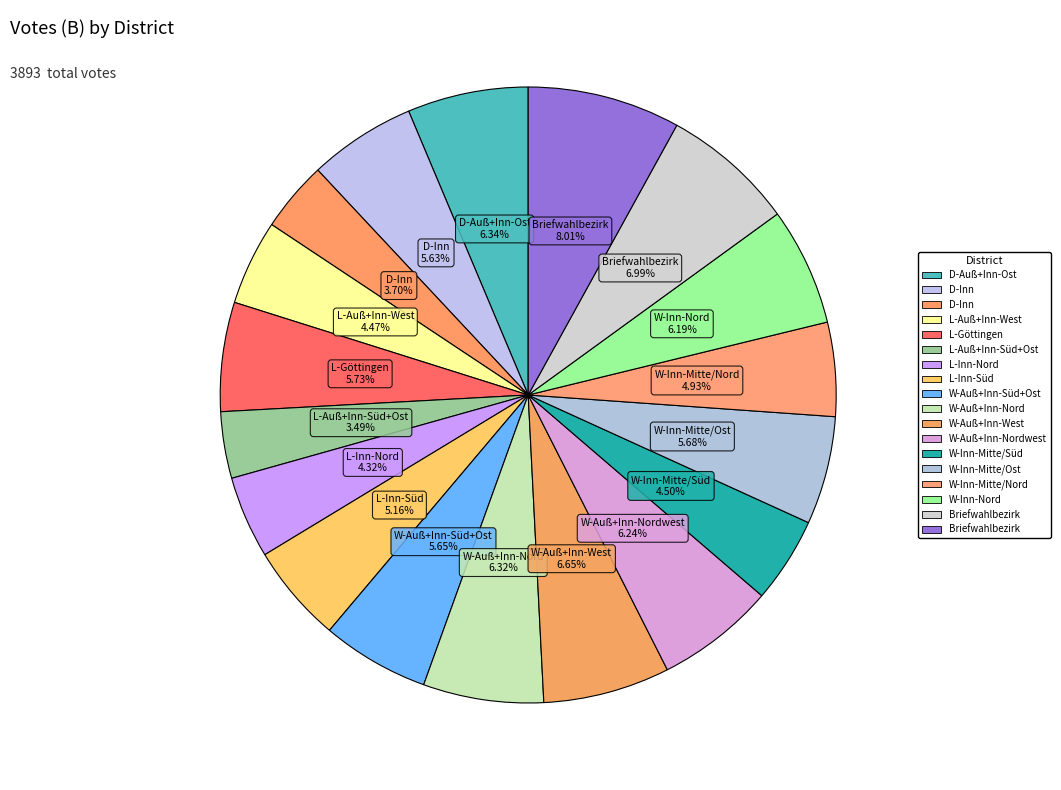

Count the number of slices in the pie.

18